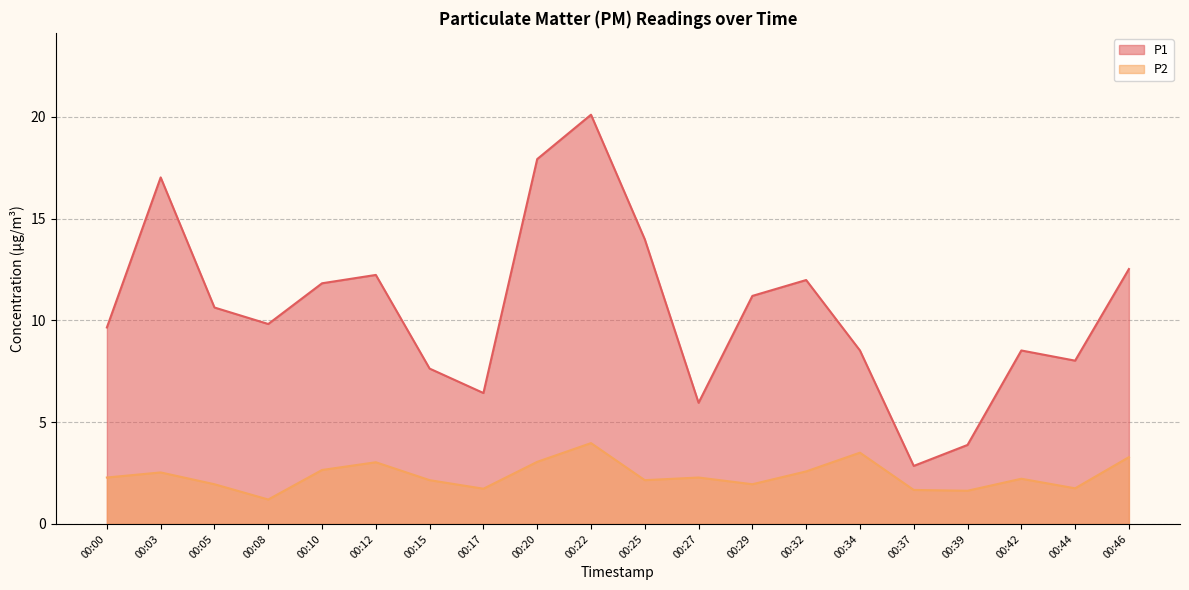

True or false: P2 and P1 cross at least once.

False